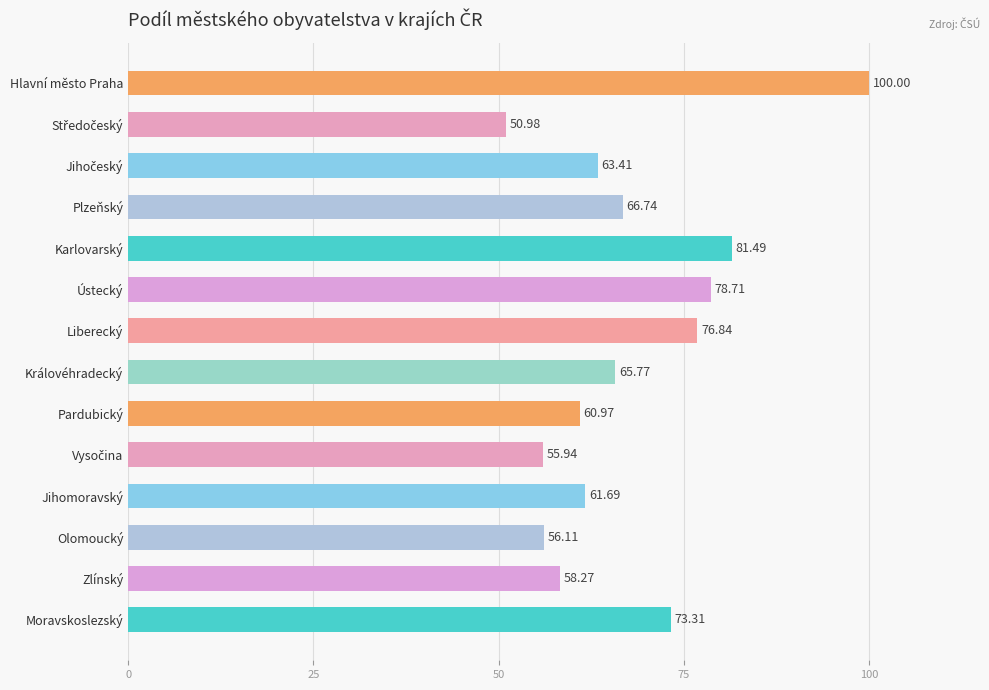

What is the difference between the second highest and minimum values?

30.5